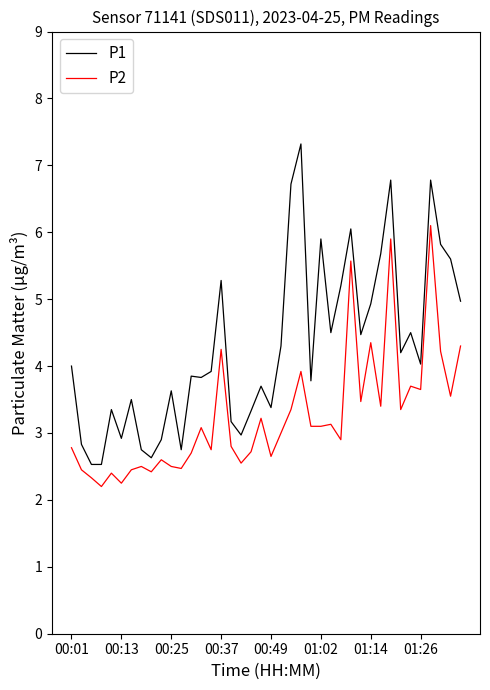

True or false: P2 and P1 intersect in this chart.

False